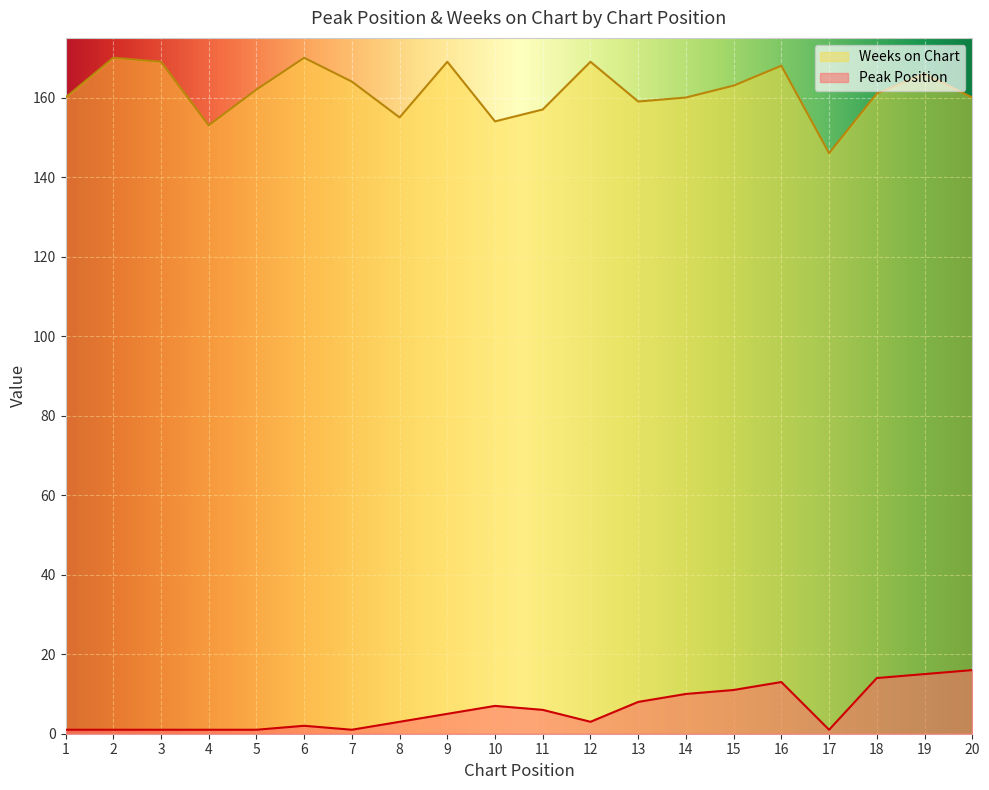

List the labels in order of Peak Position value, smallest first.

1, 2, 3, 4, 5, 7, 17, 6, 8, 12, 9, 11, 10, 13, 14, 15, 16, 18, 19, 20